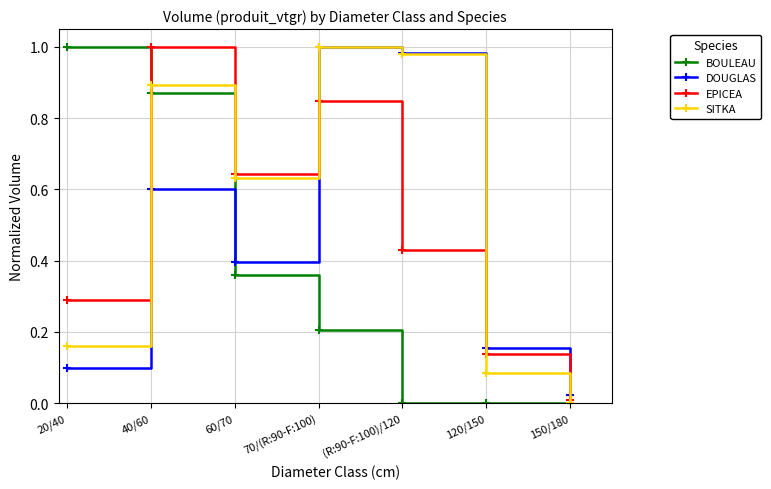

The value of DOUGLAS at 40/60 is 1.0. True or false?

False